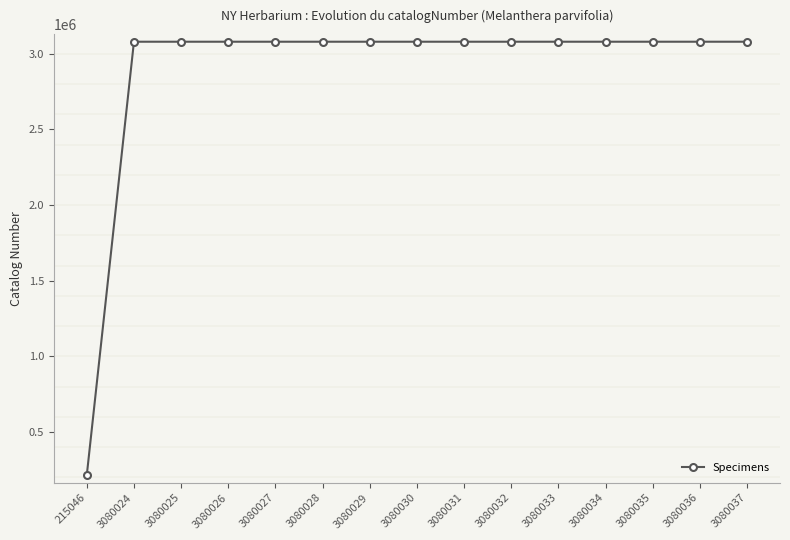

Approximately how many times larger is the value at 3080030 compared to 3080024?

1.0